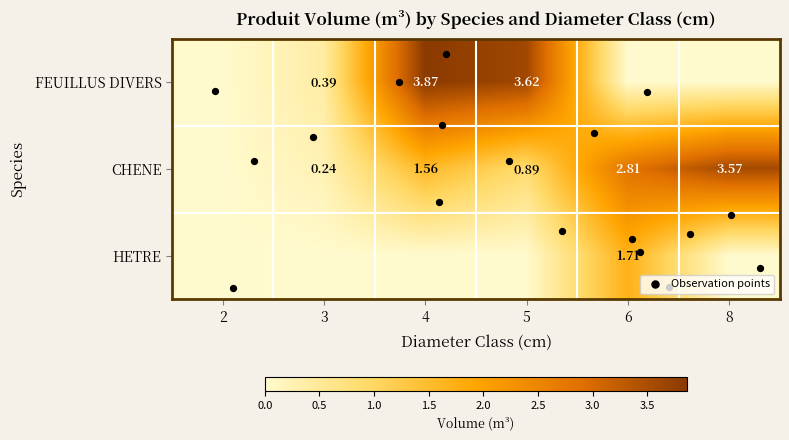

Reading left to right, transcribe all the data shown in this chart.

FEUILLUS DIVERS: 2=0.0	3=0.4	4=3.9	5=3.6	6=0.0	8=0.0
CHENE: 2=0.0	3=0.2	4=1.6	5=0.9	6=2.8	8=3.6
HETRE: 2=0.0	3=0.0	4=0.0	5=0.0	6=1.7	8=0.0